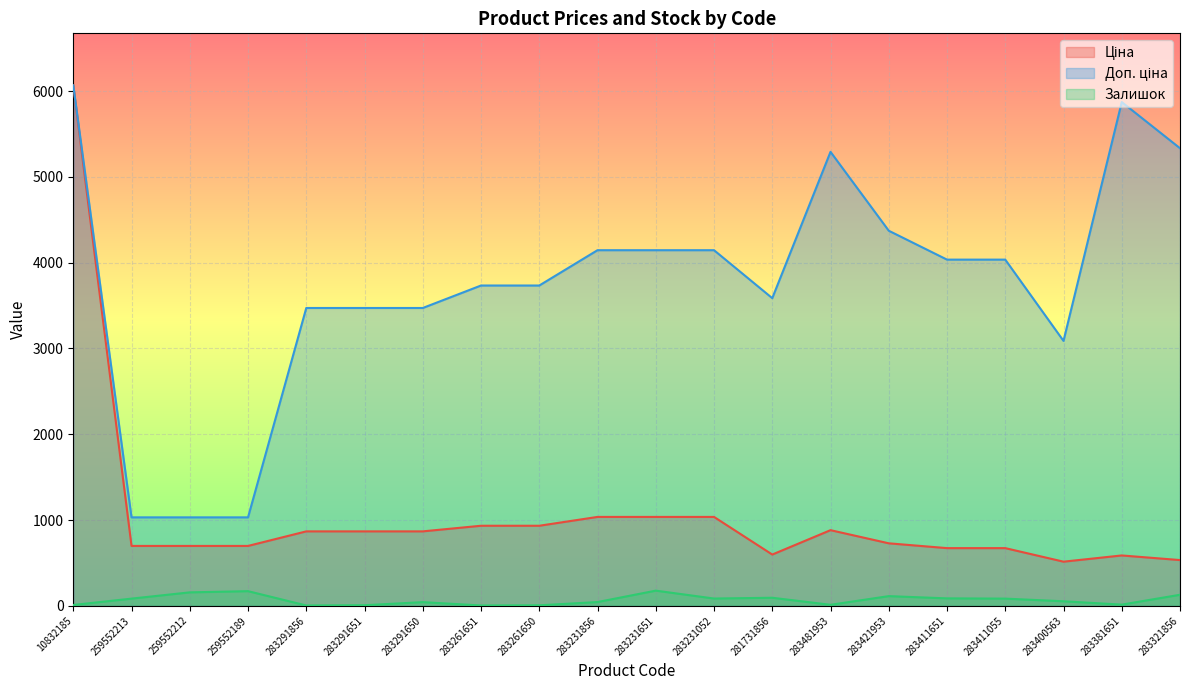

What is the difference between the maximum and minimum values in the Залишок series?

173.0